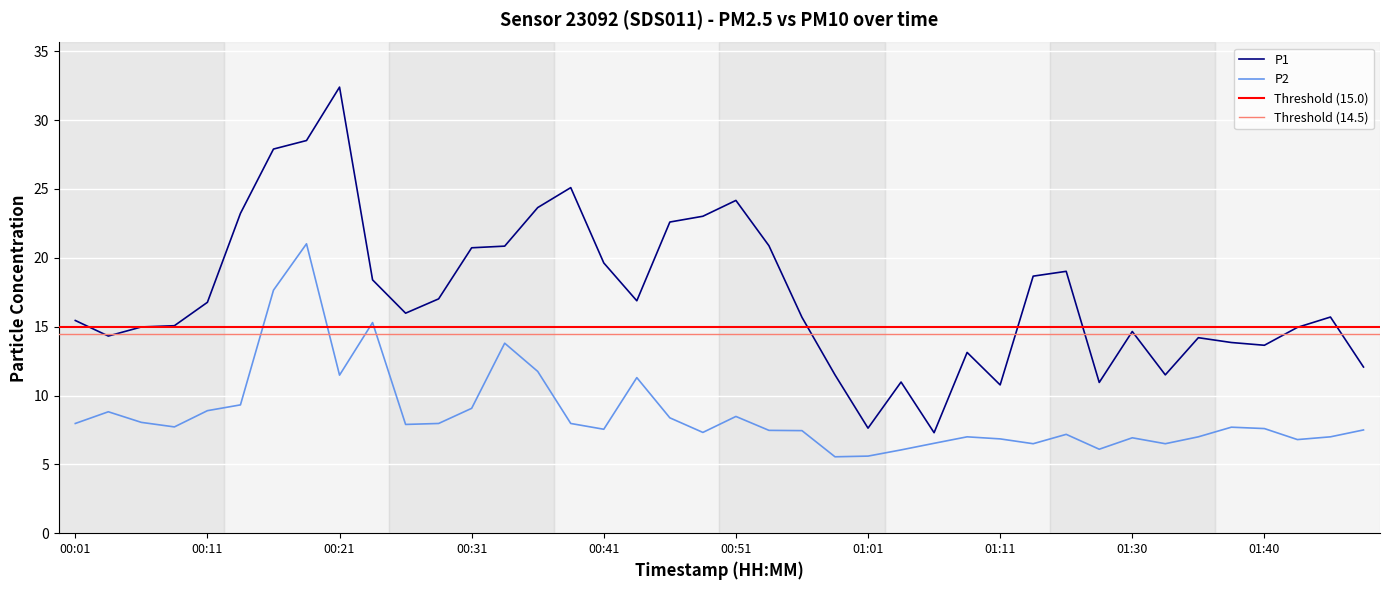

How many interior local valleys does the P2 series have?

10